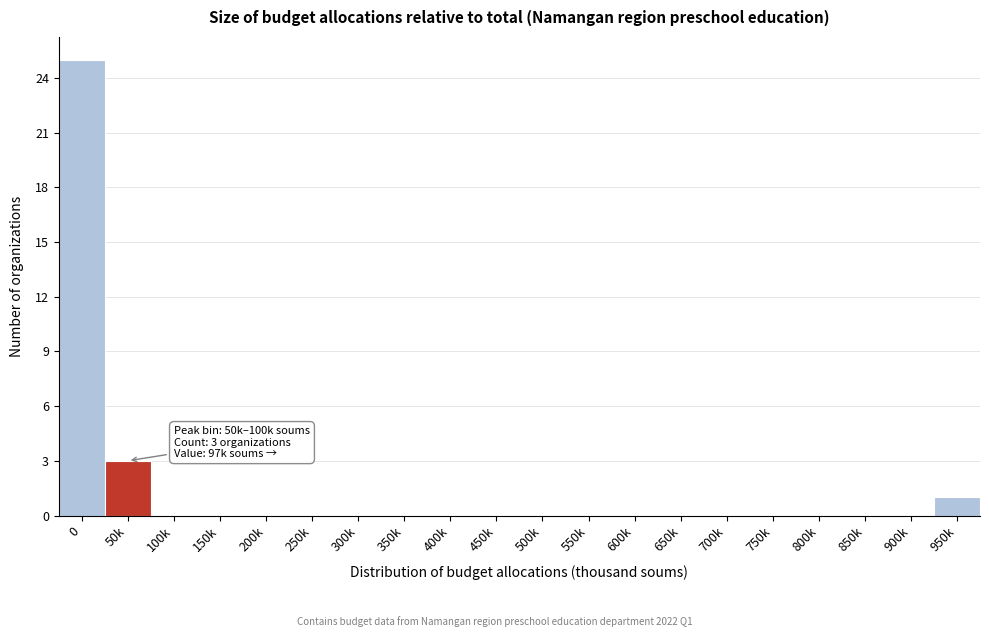

Reading right to left, transcribe all the data shown in this chart.

950k=1	900k=0	850k=0	800k=0	750k=0	700k=0	650k=0	600k=0	550k=0	500k=0	450k=0	400k=0	350k=0	300k=0	250k=0	200k=0	150k=0	100k=0	50k=3	0=25